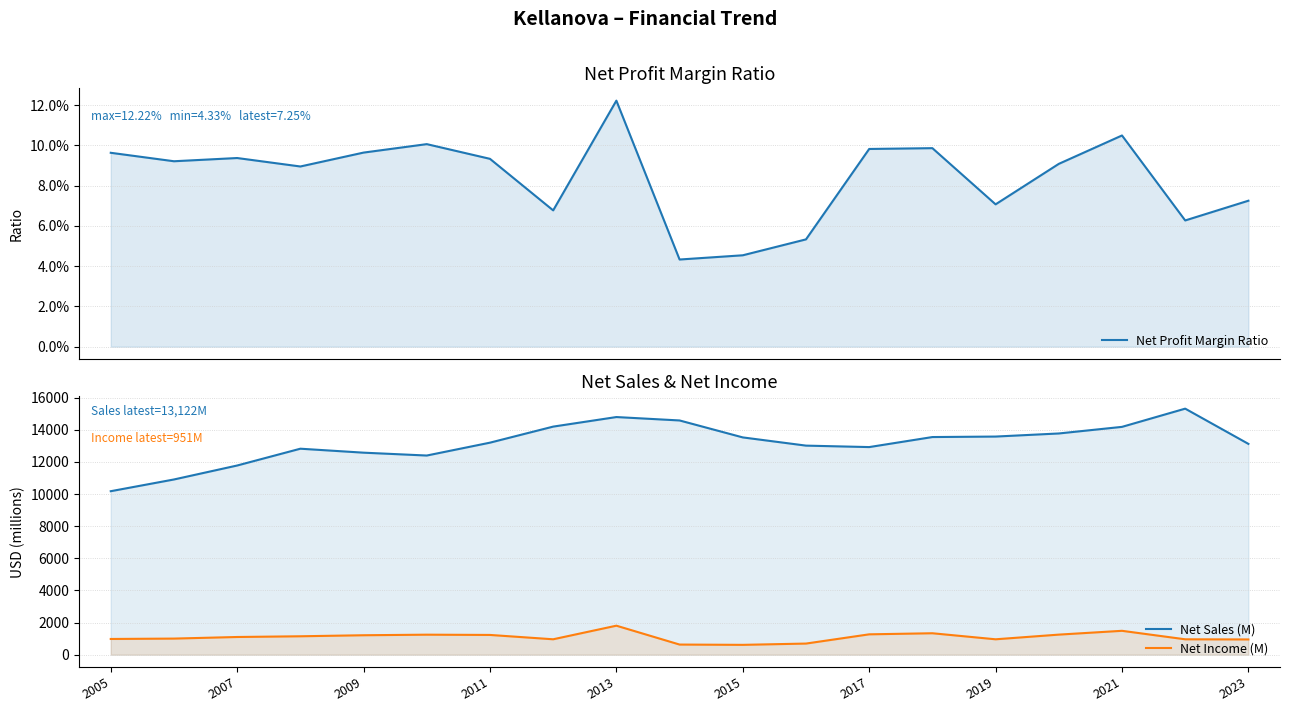

Read the Net Income (M) value at 2023.

951.0